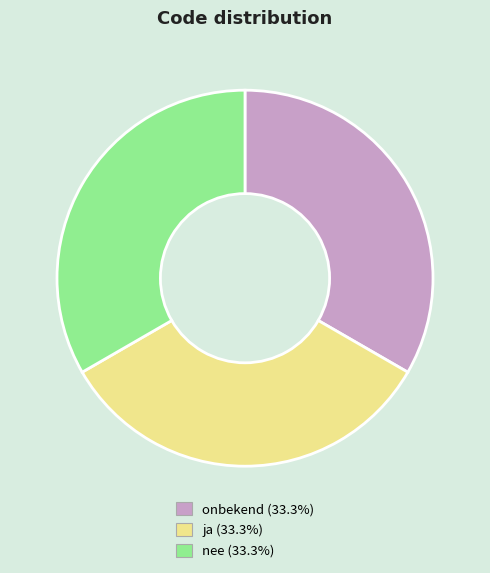

Combined, do onbekend (33.3%) and ja (33.3%) account for over 50%?

Yes